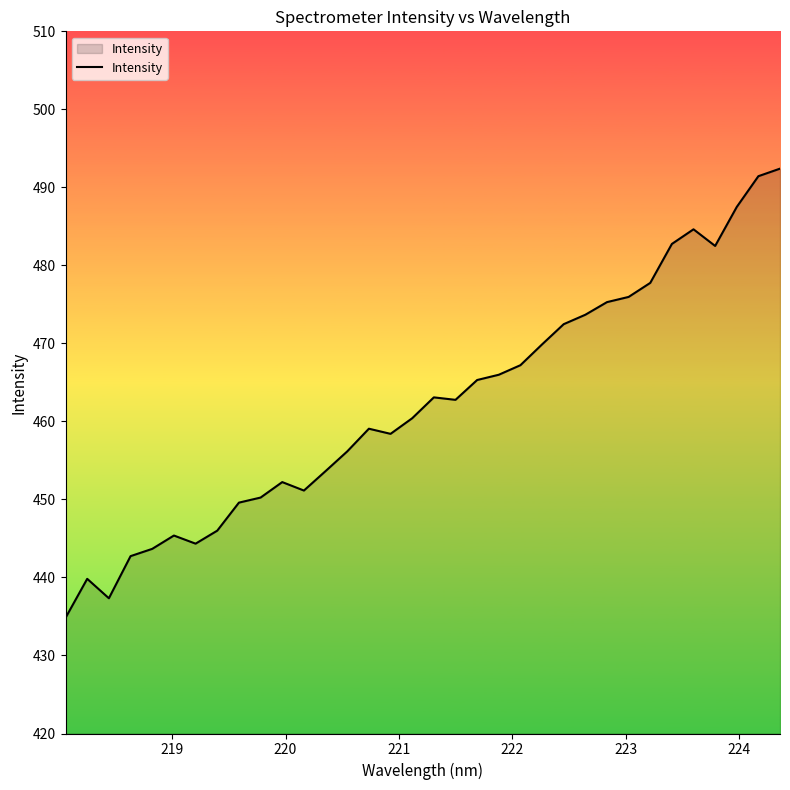

What is the smallest value displayed?

434.8